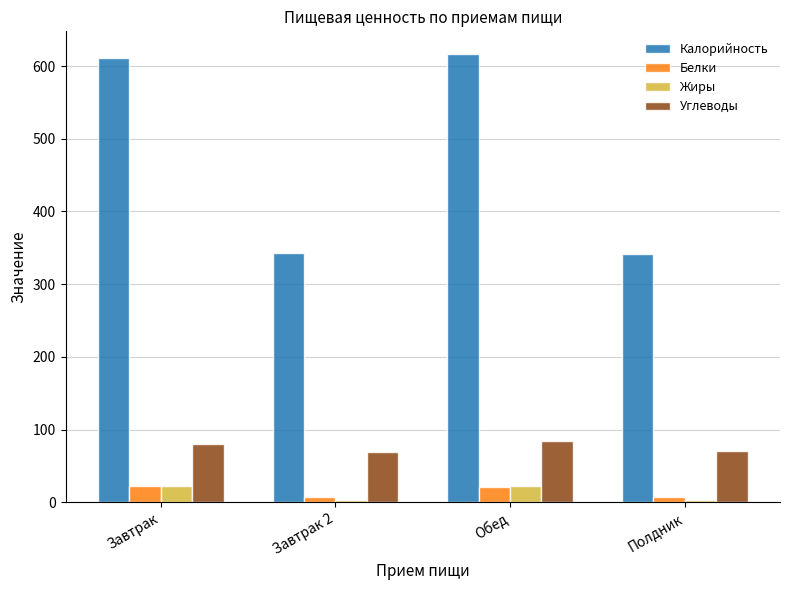

What are all the series names shown in the legend?

Калорийность, Белки, Жиры, Углеводы